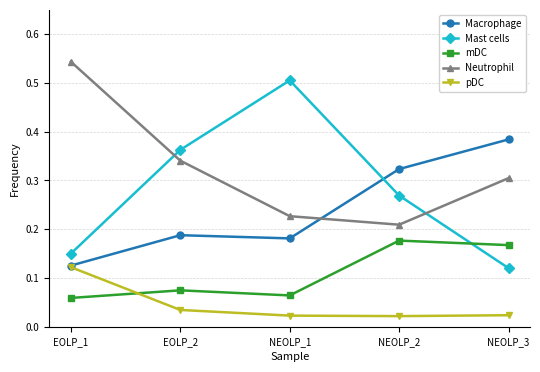

At how many categories does at least one series exceed 0?

5